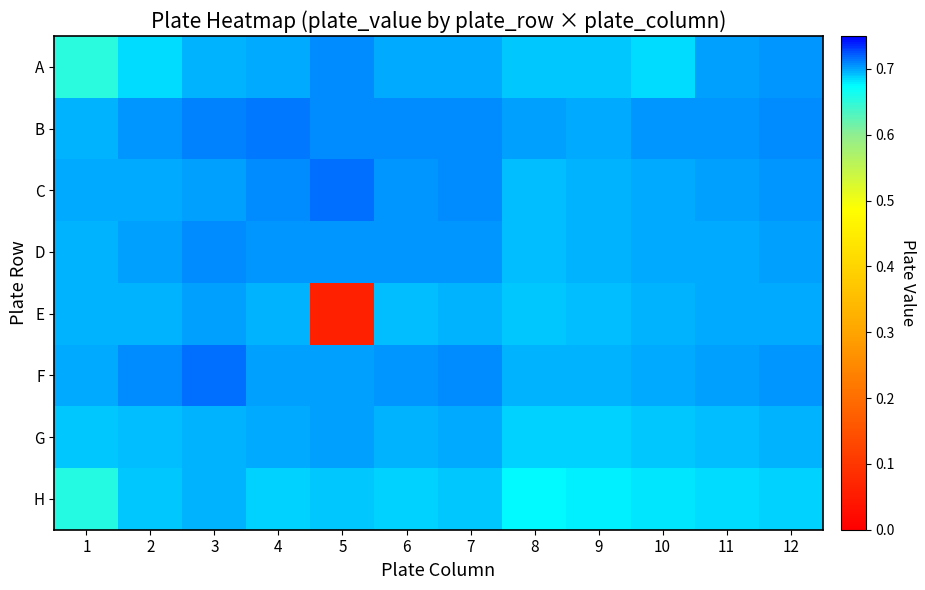

Which has a higher value, 12 or 11?

12